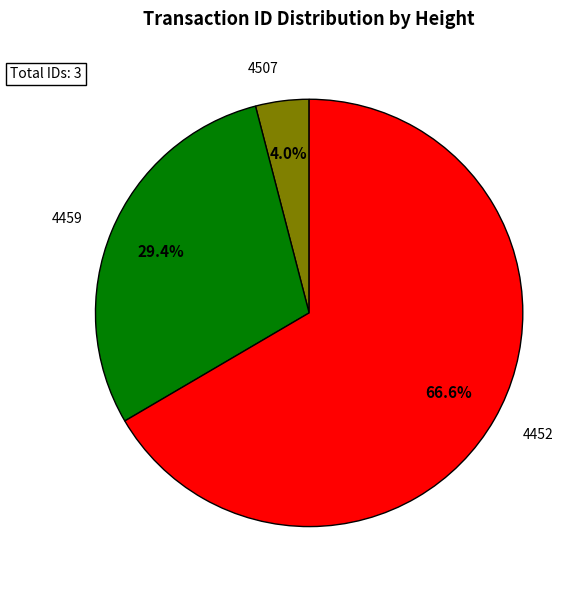

Is there any slice that represents more than half of the pie?

Yes